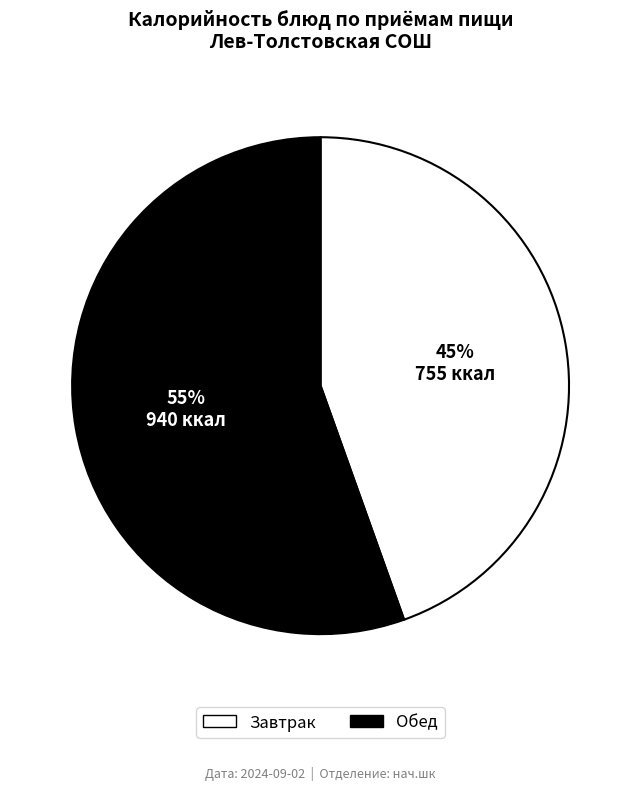

True or false: Завтрак accounts for 57% of the total.

False